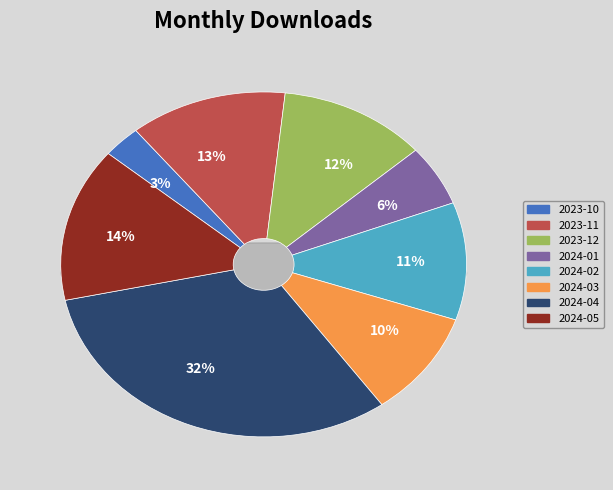

Combined, do 2024-04 and 2024-02 account for over 50%?

No